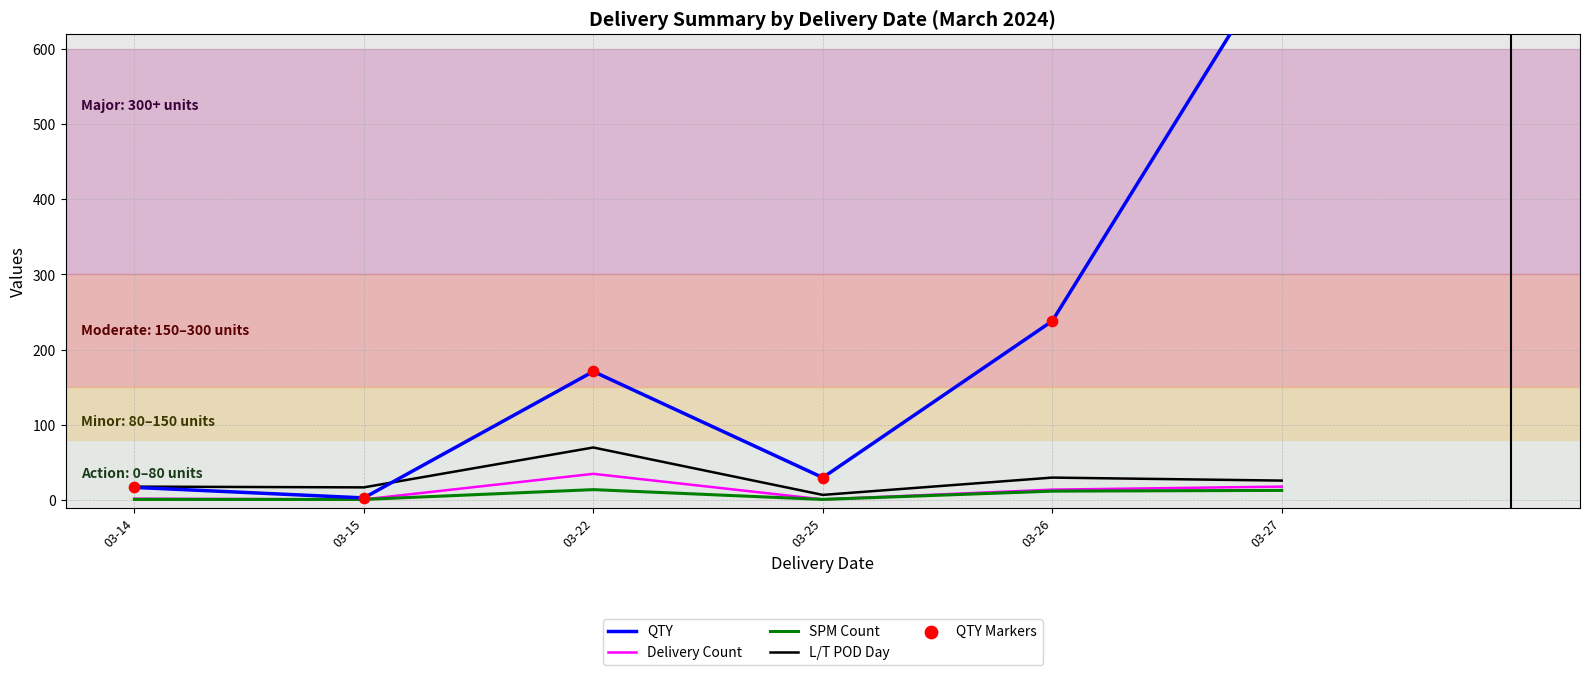

What are all the series names shown in the legend?

QTY, Delivery Count, SPM Count, L/T POD Day, QTY Markers